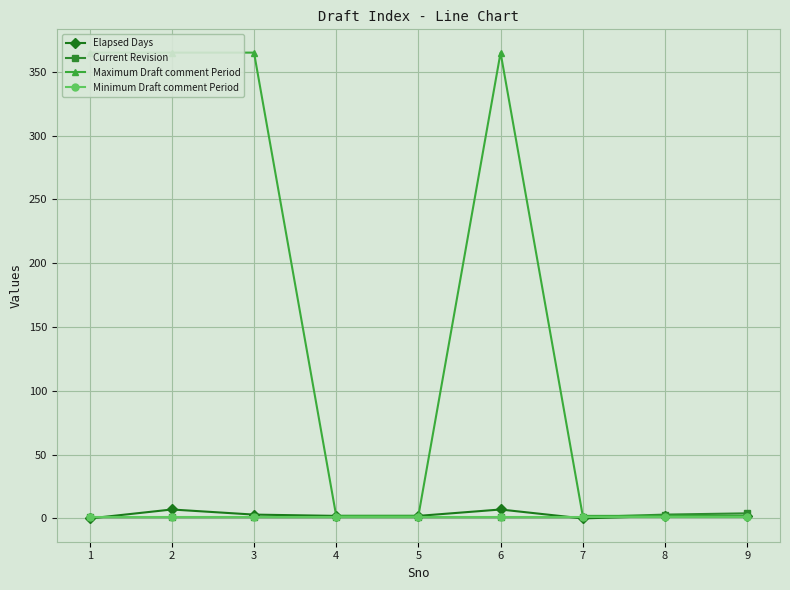

How many categories are shown in the chart?

9